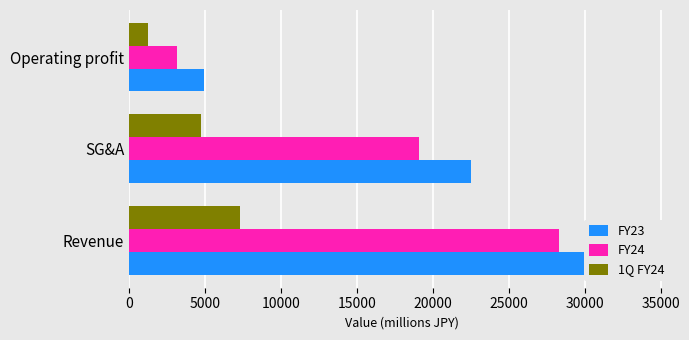

What is the value of the FY24 bar at the 3rd from the left?

3129